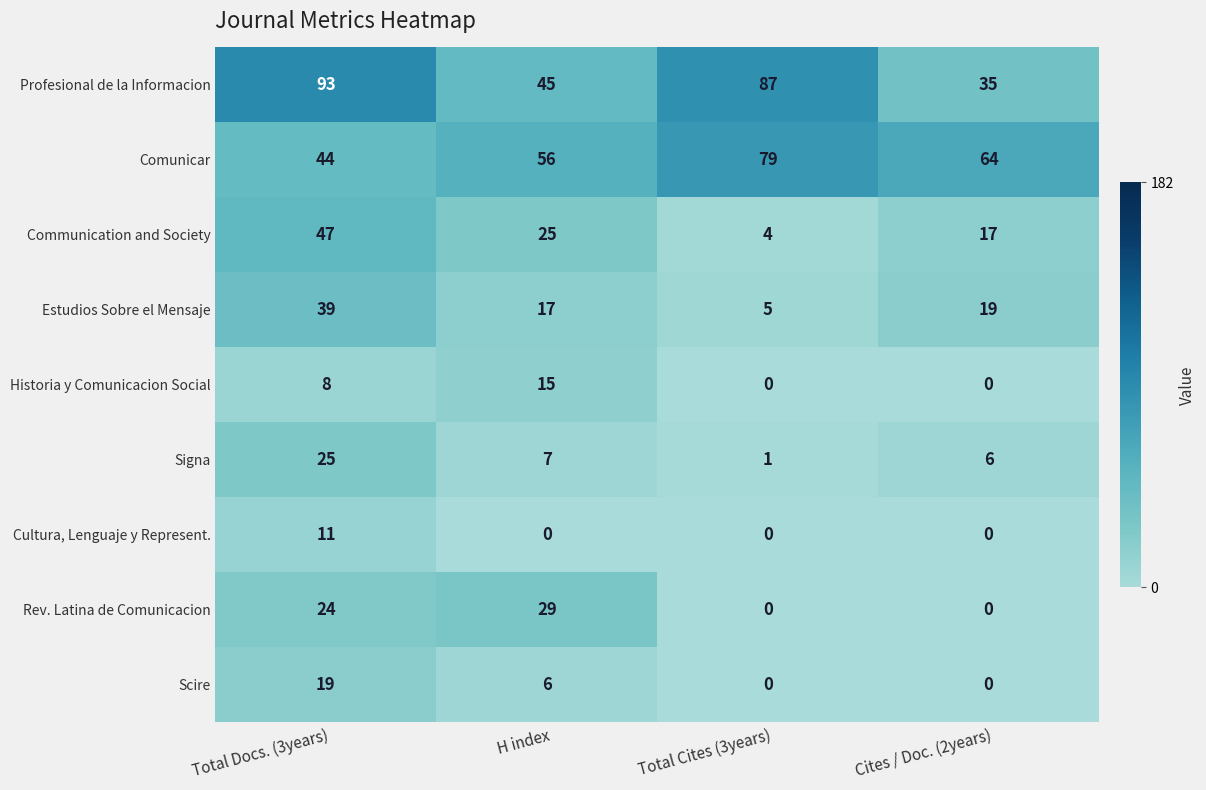

At which category is the sum across all series the highest?

Total Docs. (3years)